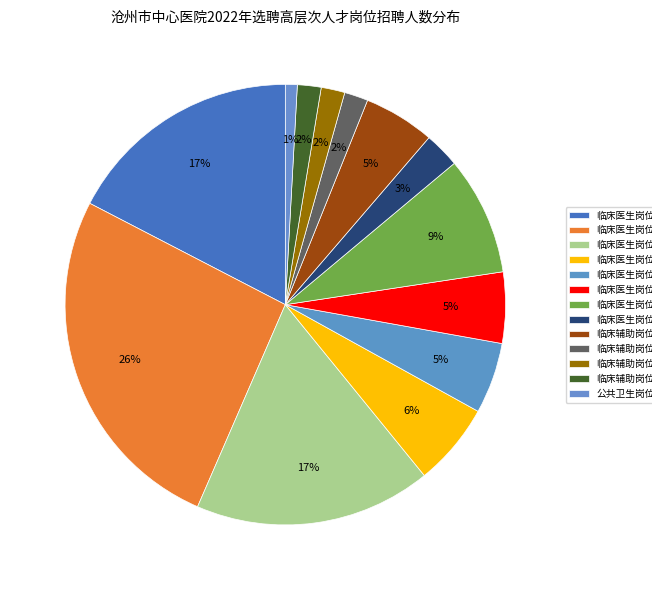

Count the number of slices in the pie.

13